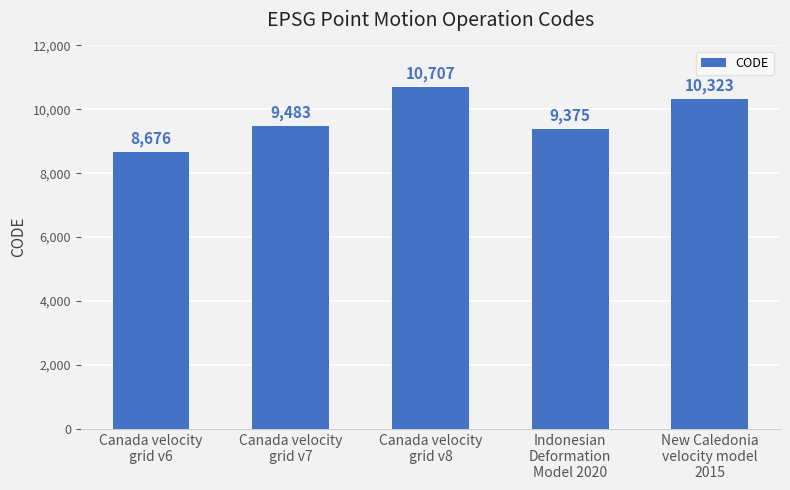

How many distinct data groups are displayed?

1